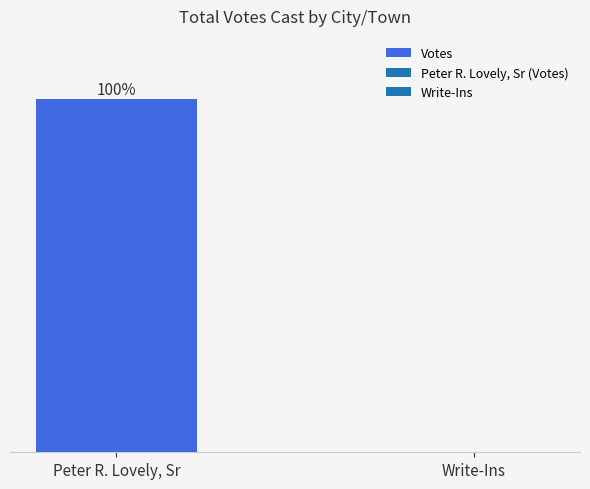

Does the chart contain stacked bars?

No